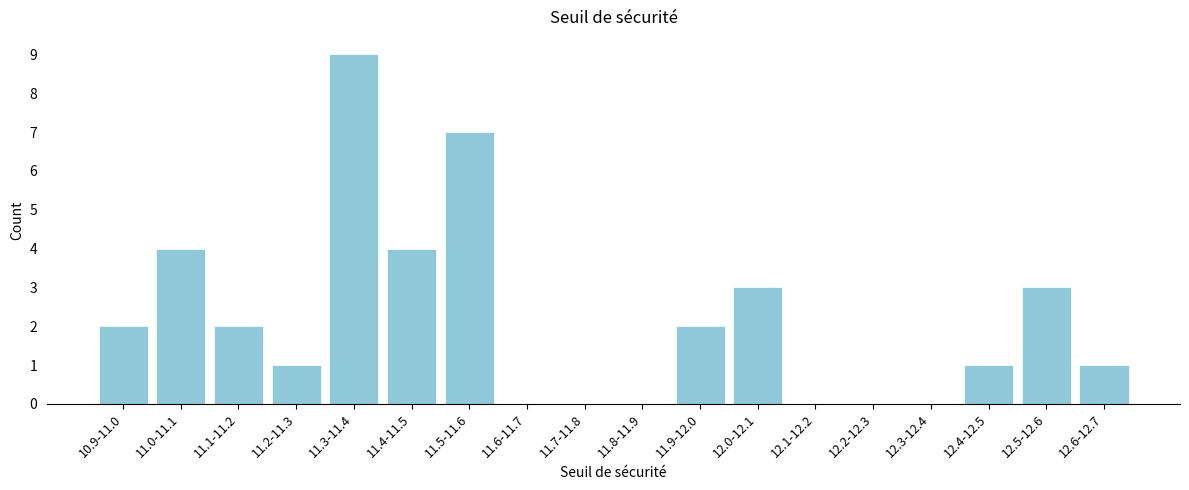

Reading right to left, list all the values displayed in this chart.

12.6-12.7=1	12.5-12.6=3	12.4-12.5=1	12.3-12.4=0	12.2-12.3=0	12.1-12.2=0	12.0-12.1=3	11.9-12.0=2	11.8-11.9=0	11.7-11.8=0	11.6-11.7=0	11.5-11.6=7	11.4-11.5=4	11.3-11.4=9	11.2-11.3=1	11.1-11.2=2	11.0-11.1=4	10.9-11.0=2